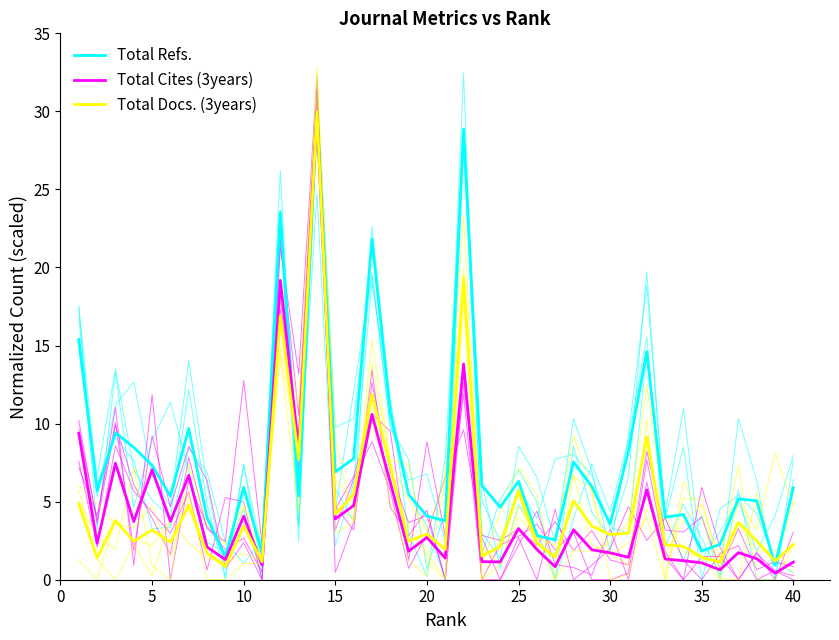

In Total Cites (3years), how many points are higher than both neighbors (excluding endpoints)?

13